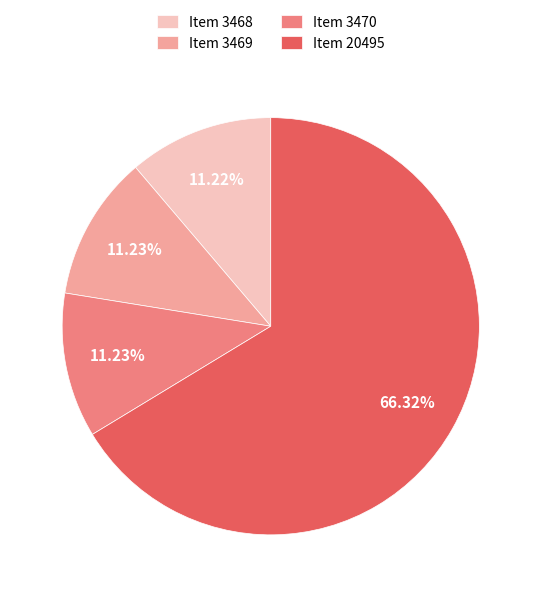

The Item 3470 slice represents 1% of the pie. True or false?

False